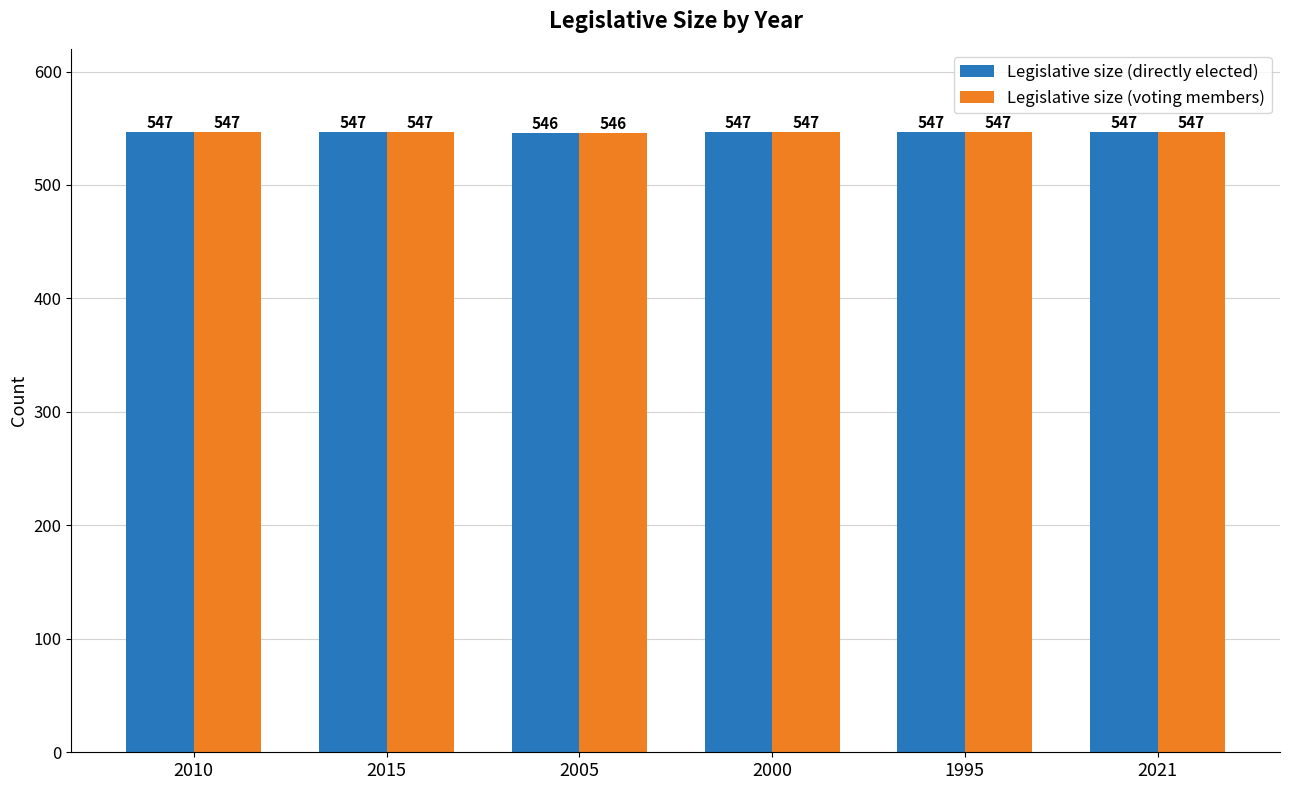

What is the lowest value of the Legislative size (voting members) series?

546